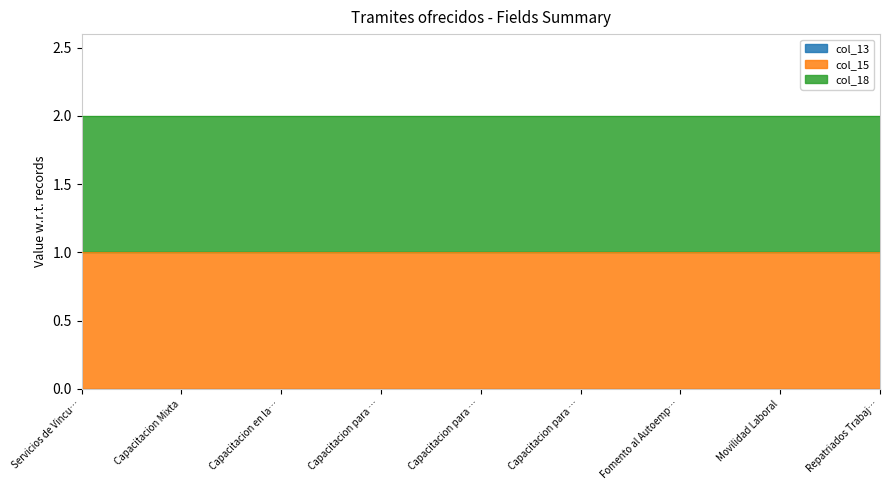

At which category is the sum across all series the highest?

Servicios de Vinculacion Laboral